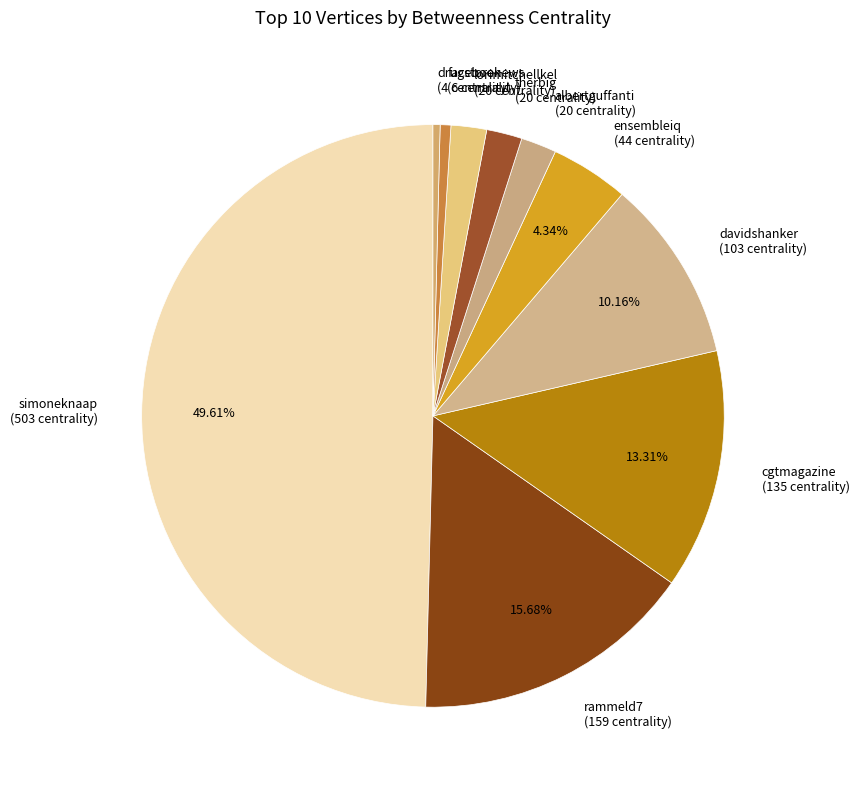

How many slices are in this pie chart?

10